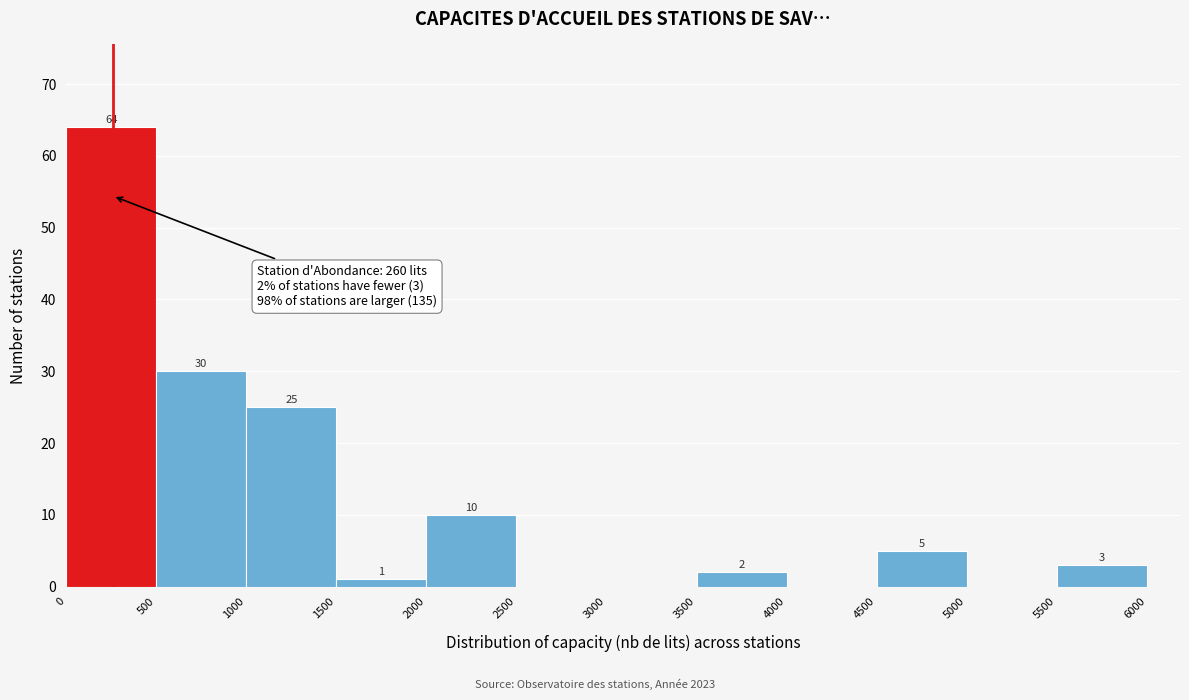

Which range on the x-axis has the tallest bar?

0 to 500